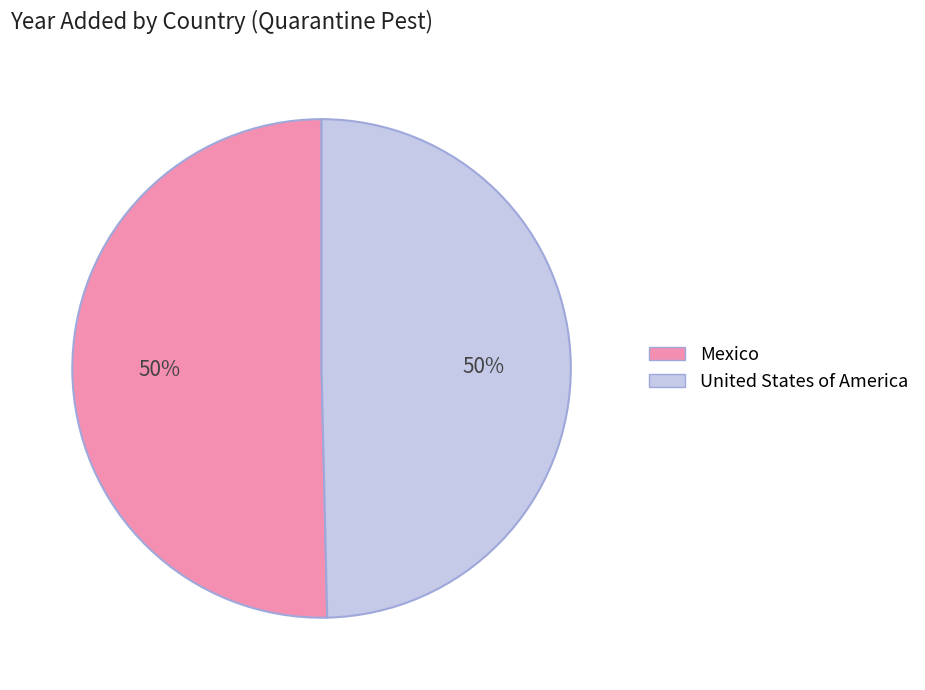

Combined, do Mexico and United States of America account for over 50%?

Yes